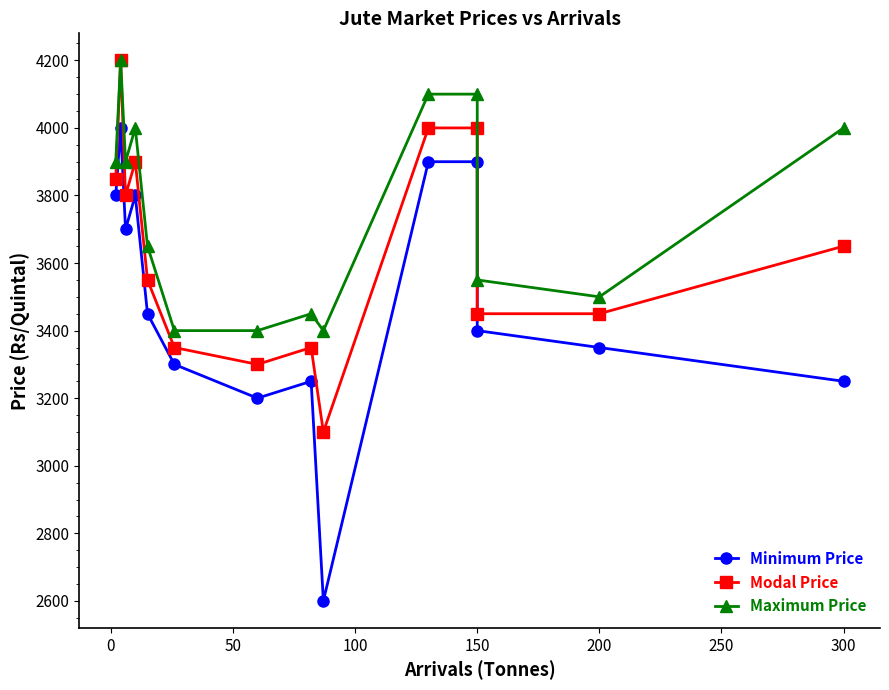

True or false: Modal Price has a value of 2179 at 150.

False